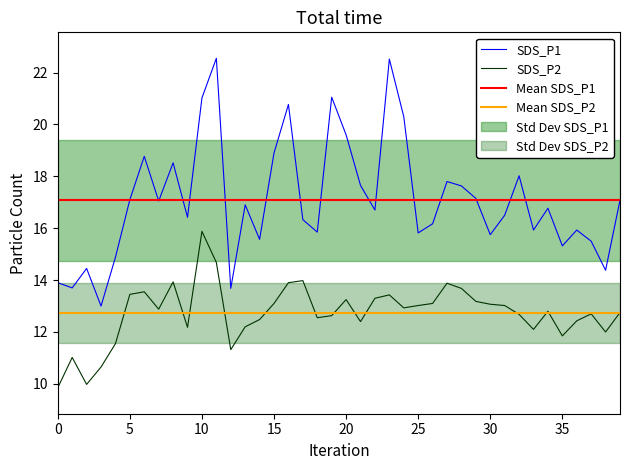

Which series has the largest total across all categories?

SDS_P1